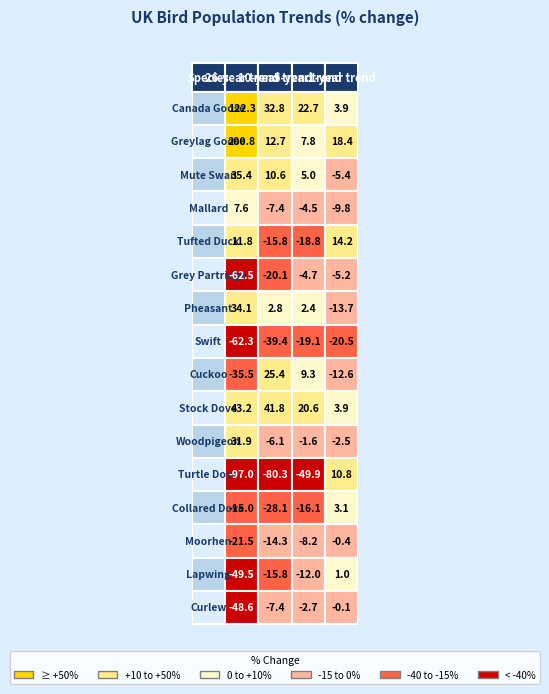

At how many categories does at least one series exceed 82?

1